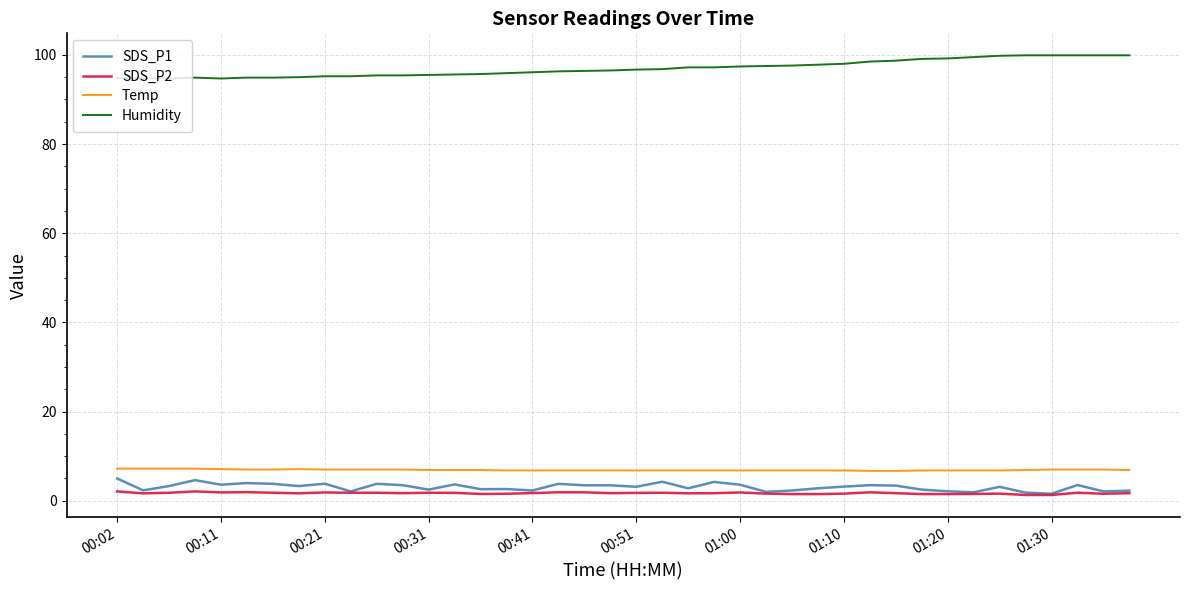

Which series has the largest range (max minus min)?

Humidity